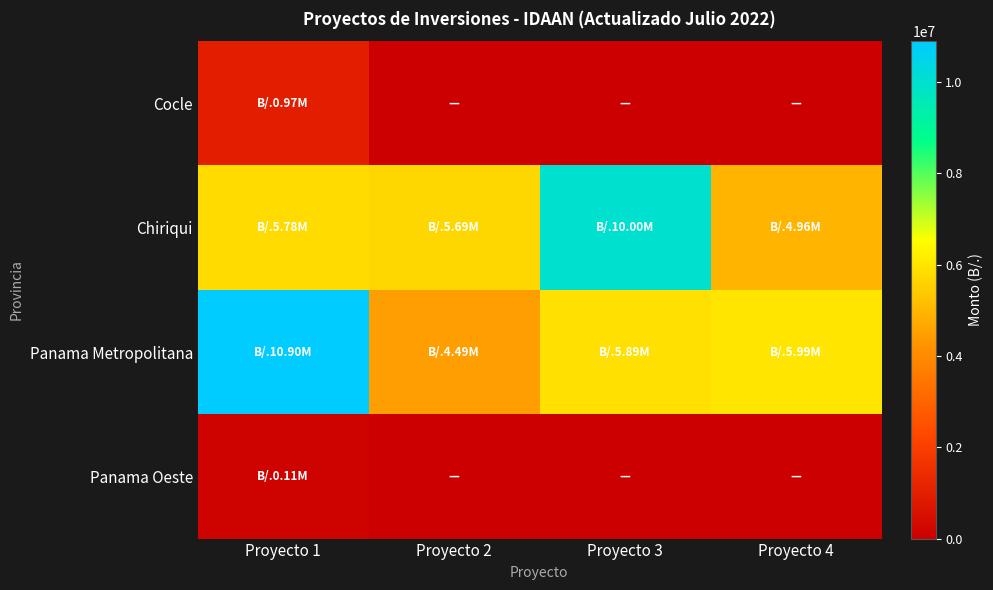

Reading right to left, list all the values displayed in this chart.

Cocle: Proyecto 4=0.0	Proyecto 3=0.0	Proyecto 2=0.0	Proyecto 1=968749.9
Chiriqui: Proyecto 4=4962042.5	Proyecto 3=9998203.9	Proyecto 2=5691558.9	Proyecto 1=5777412.5
Panama Metropolitana: Proyecto 4=5991593.3	Proyecto 3=5887649.0	Proyecto 2=4490029.2	Proyecto 1=10897845.4
Panama Oeste: Proyecto 4=0.0	Proyecto 3=0.0	Proyecto 2=0.0	Proyecto 1=108154.5